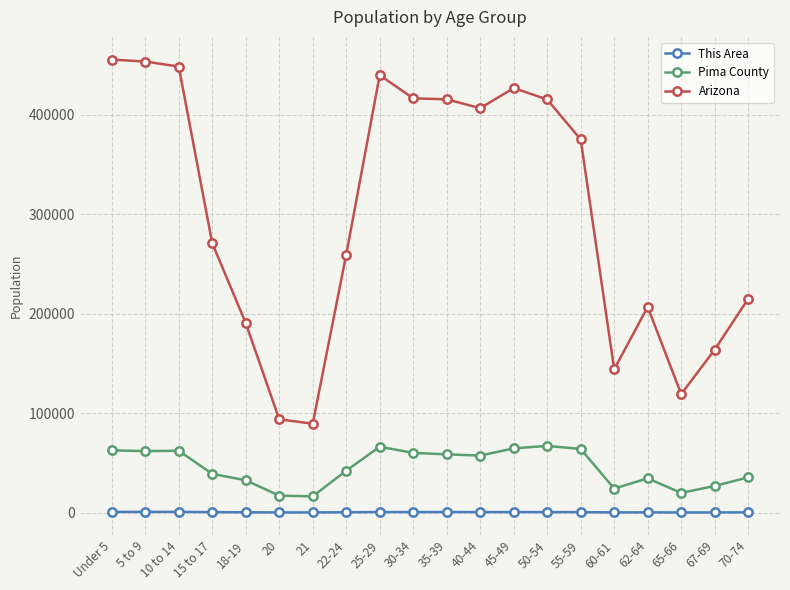

What is the highest value of the Pima County series?

67013